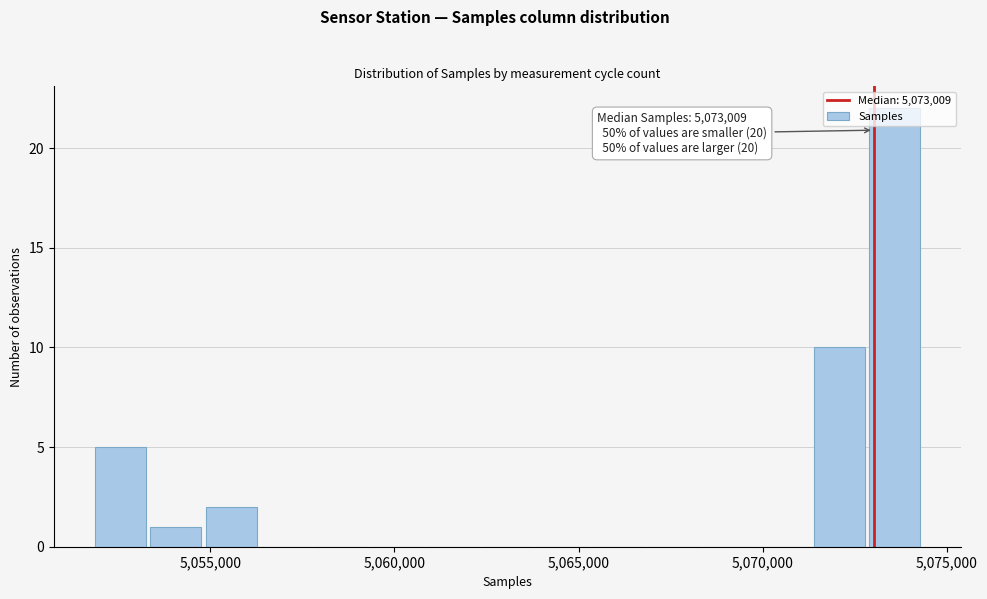

Read against the x-axis, roughly where is the centre of the tallest bar?

5073500